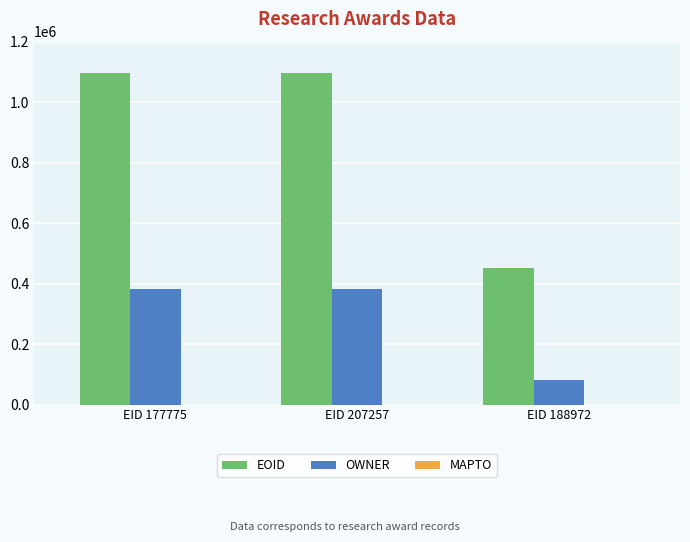

Which series has the largest range (max minus min)?

EOID